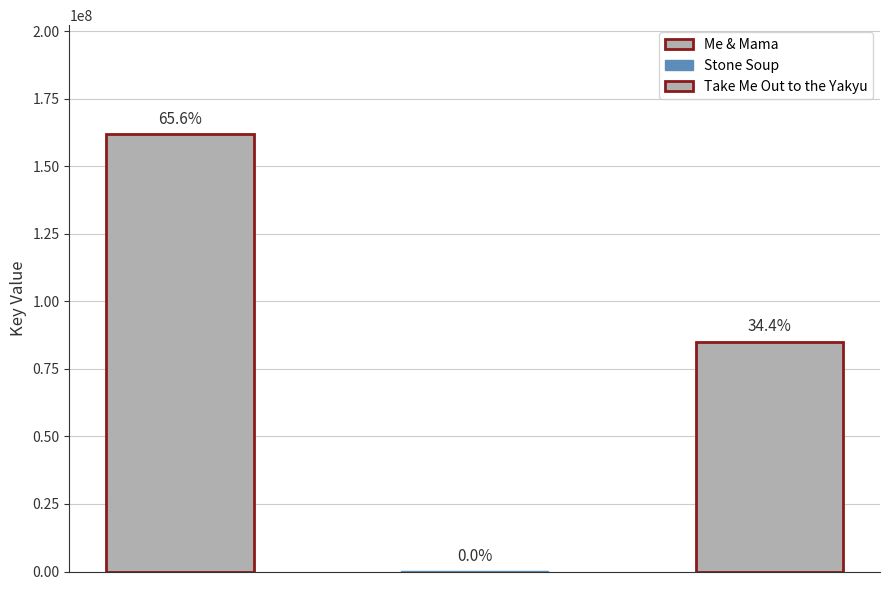

Rank the categories by value from highest to lowest.

Me & Mama, Take Me Out to the Yakyu, Stone Soup